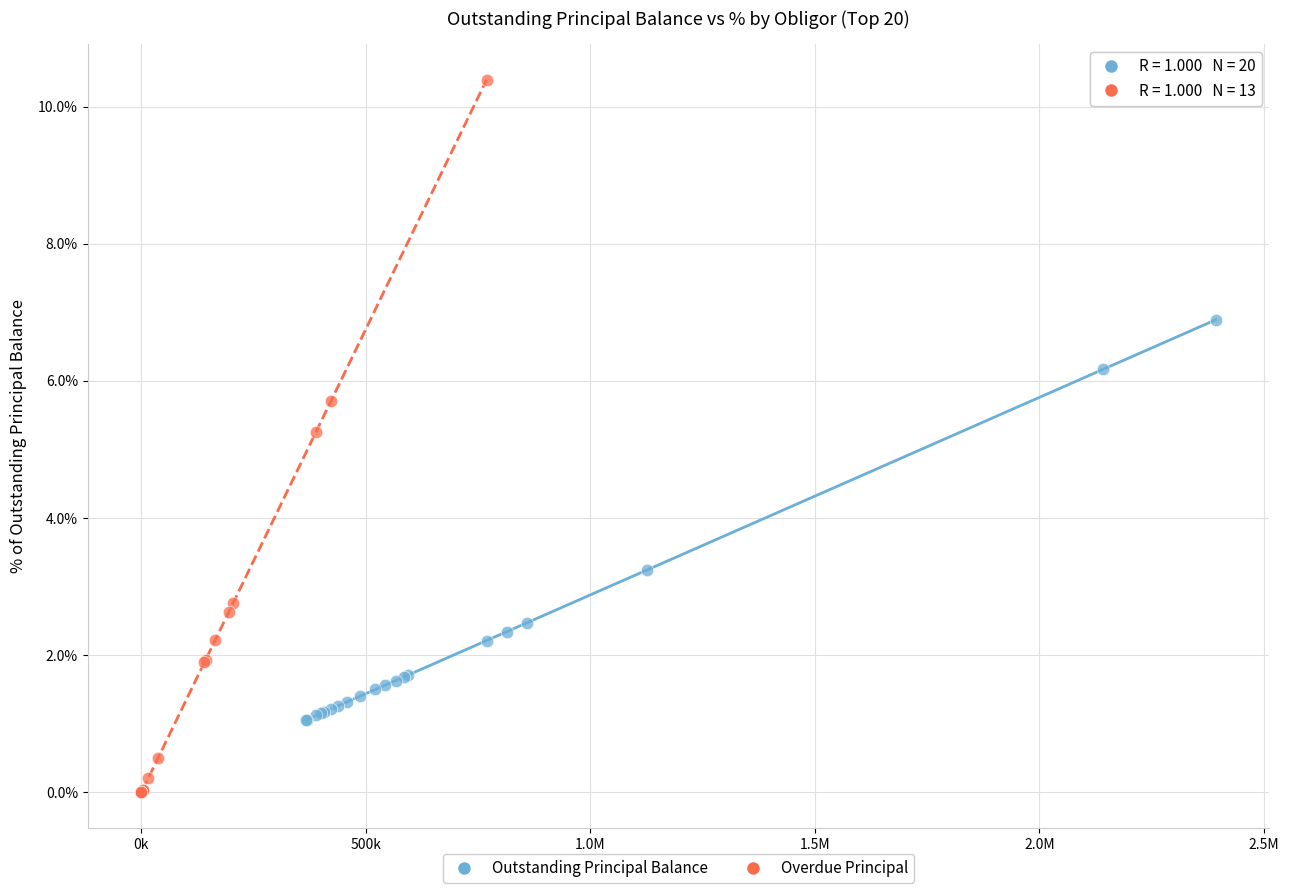

Which series has the largest Y range (max minus min)?

Overdue Principal